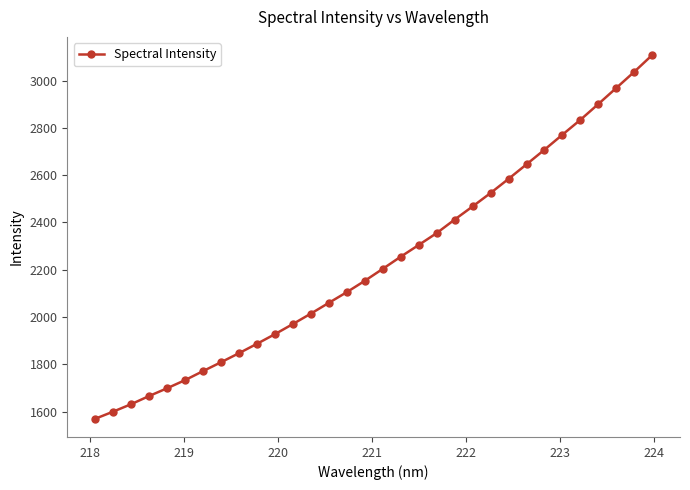

What is the smallest value displayed?

1569.6